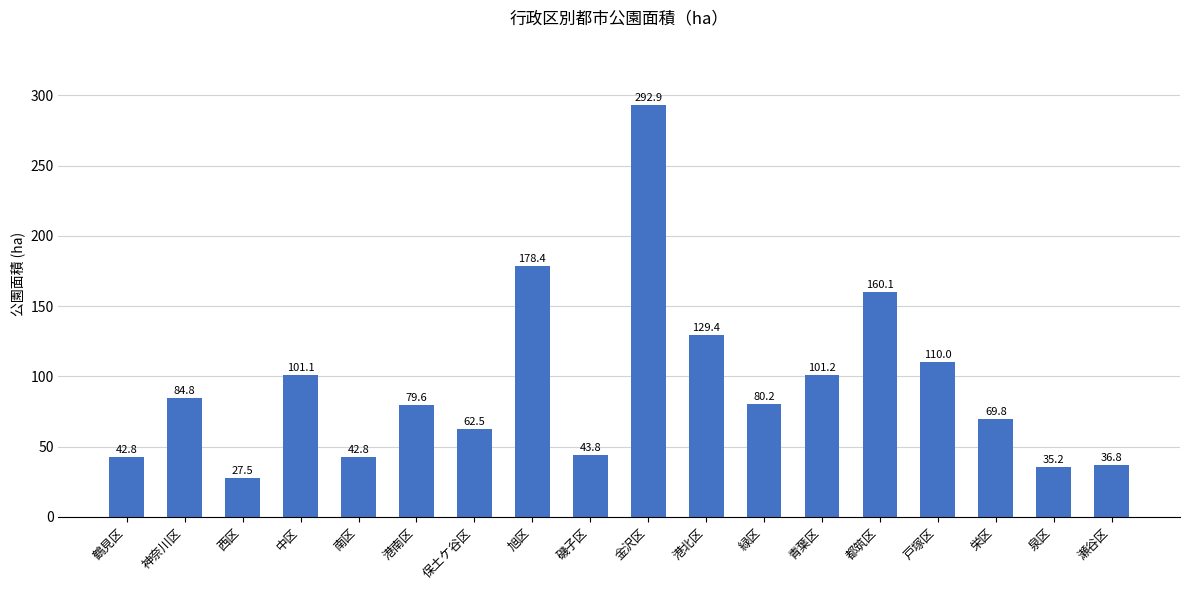

What is the value of the 11th bar from the left?

129.4